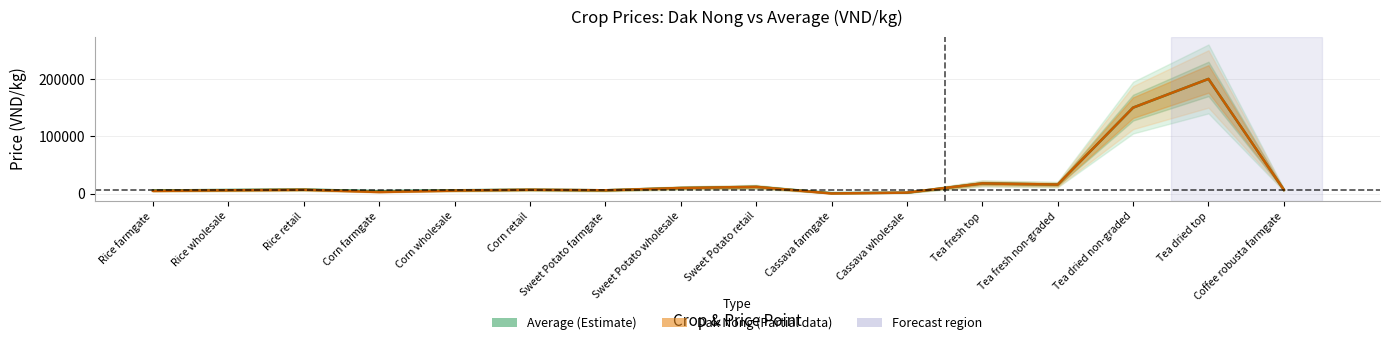

True or false: Average price and Dak Nong price intersect in this chart.

True